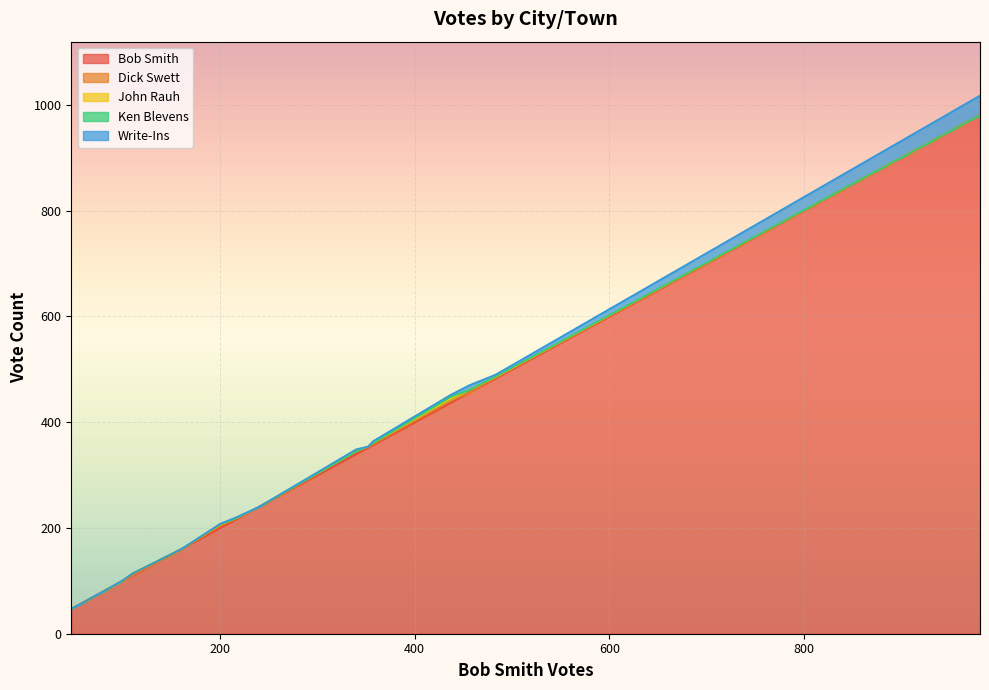

What is the maximum value shown in the chart?

981